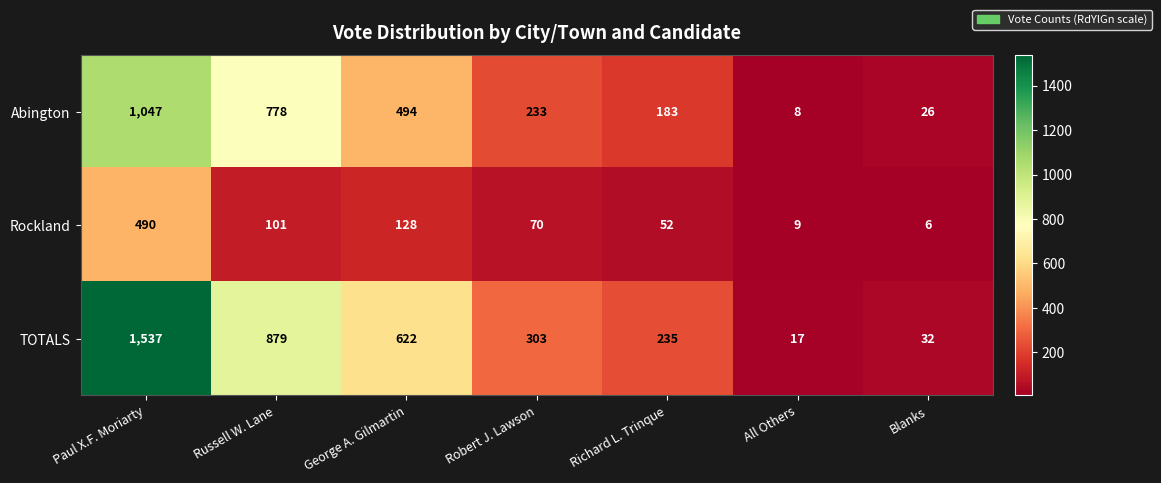

Count the number of categories in the chart.

7